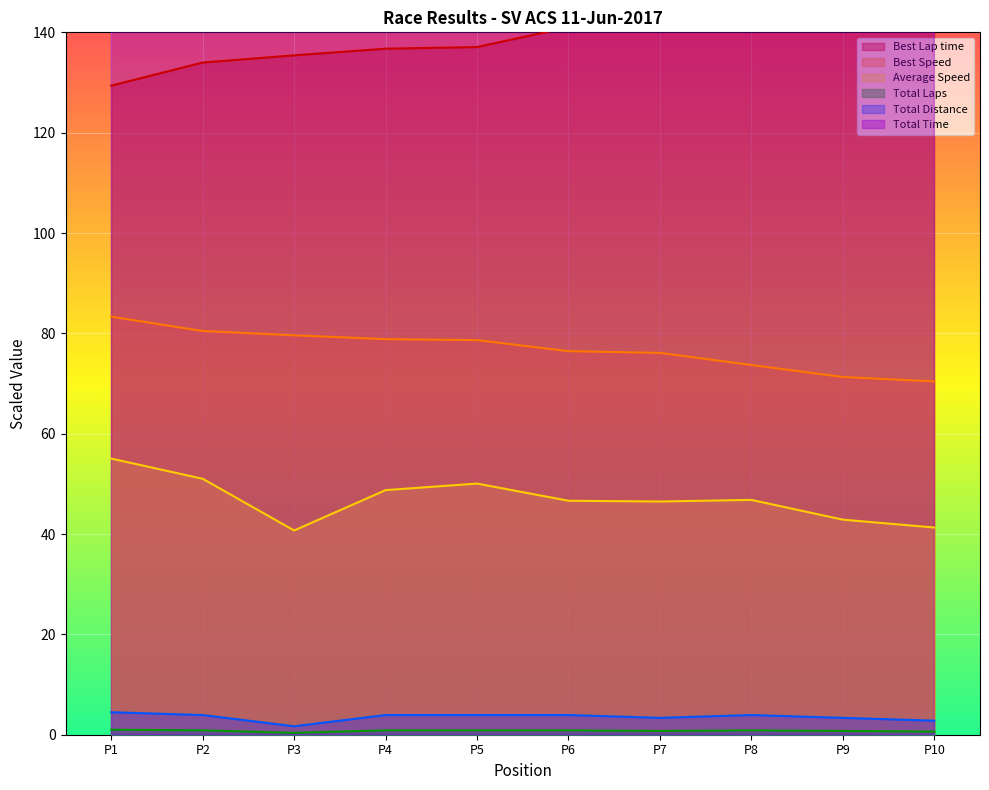

The value of Average Speed at P3 is 40.7. True or false?

True